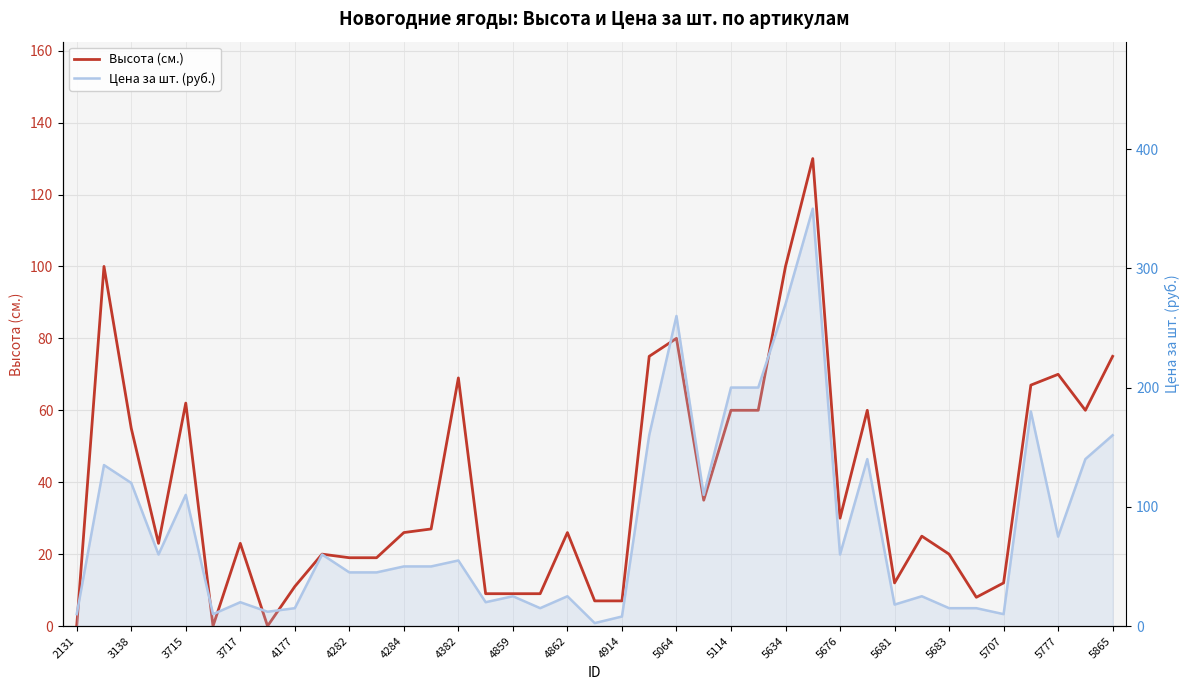

Which category has the lowest value in the Высота (см.) series?

2131